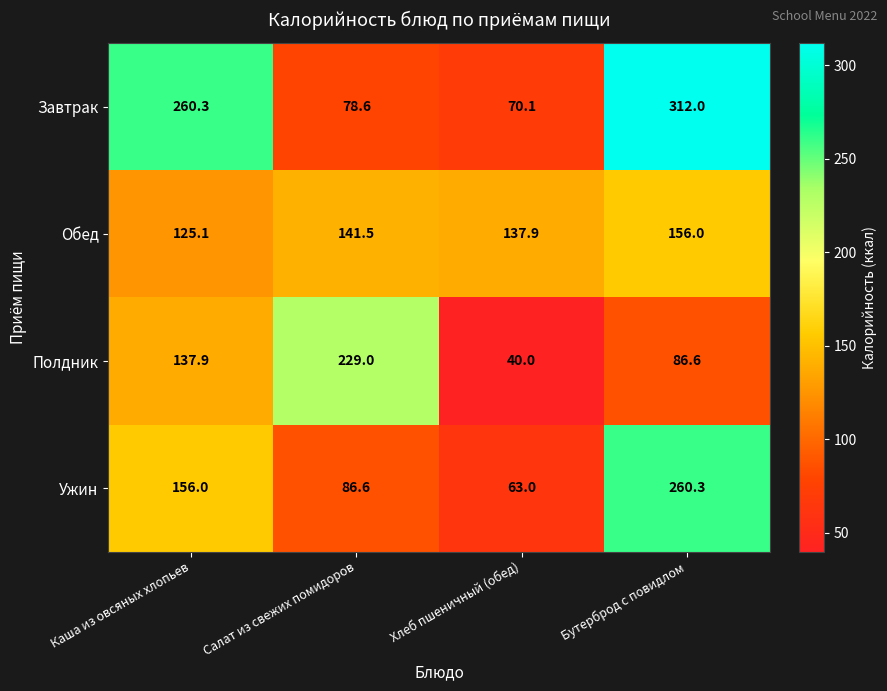

At which label does Полдник first exceed 137?

Каша из овсяных хлопьев